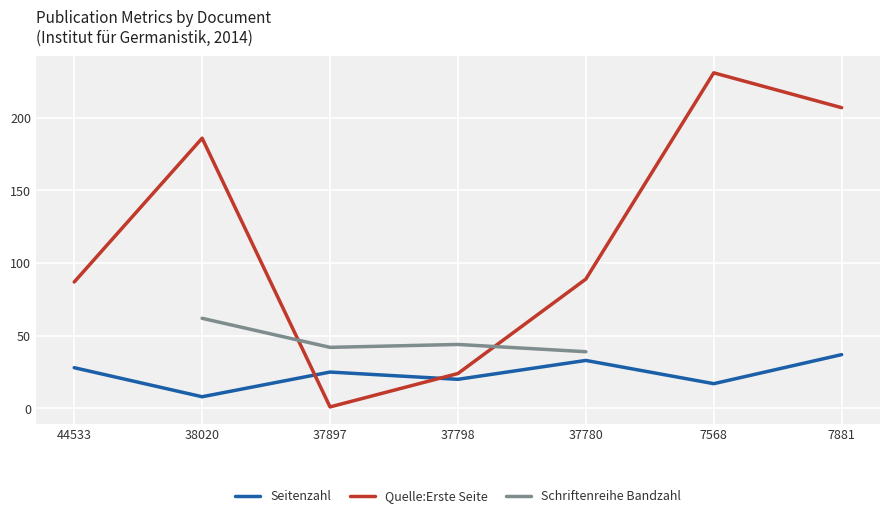

What is the value of the Quelle:Erste Seite point at the 5th from the left?

89.0